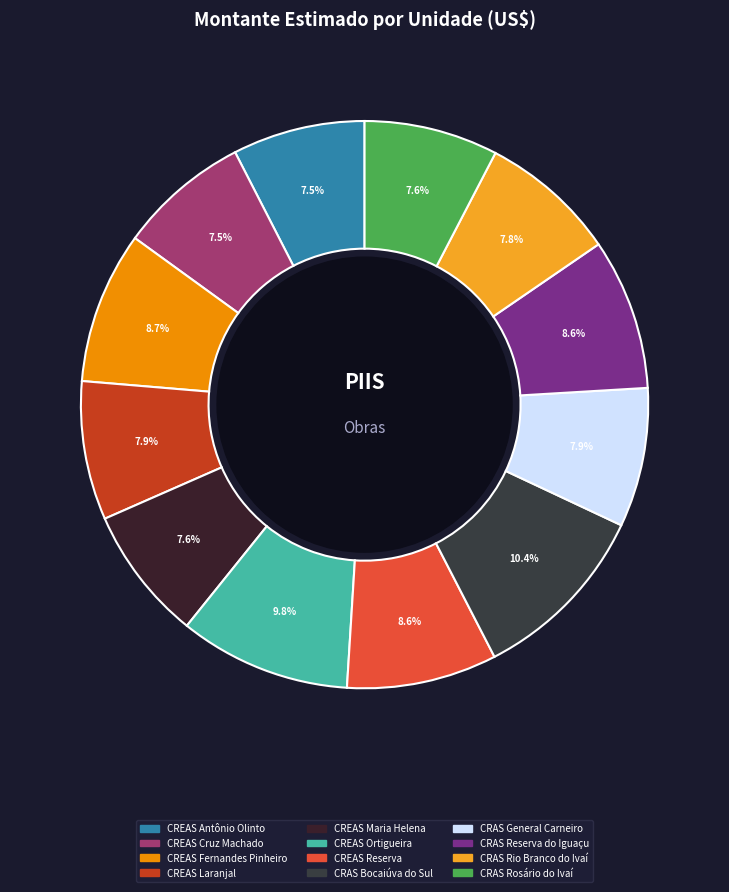

To the nearest percent, what portion does CRAS Rio Branco do Ivaí represent?

8%